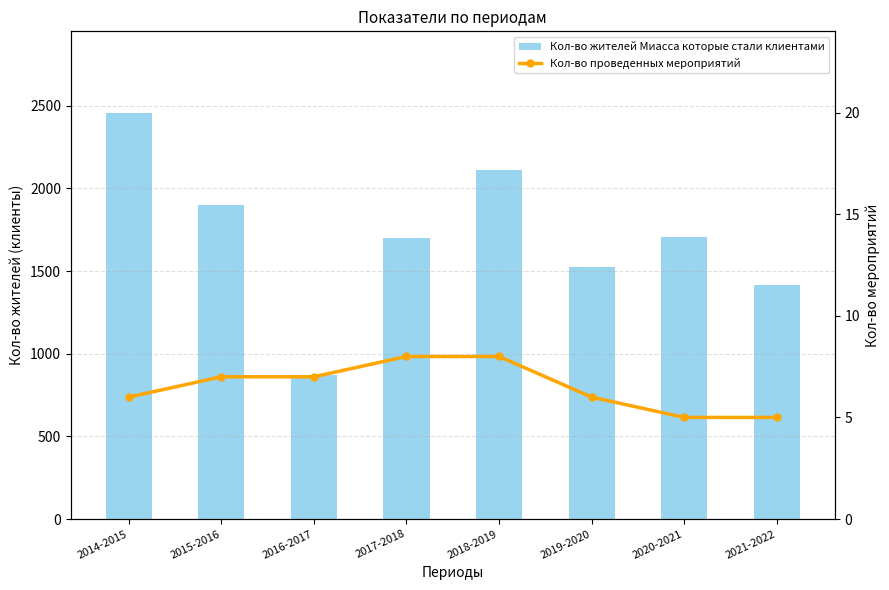

At which label is Кол-во проведенных мероприятий closest to 6?

2014-2015